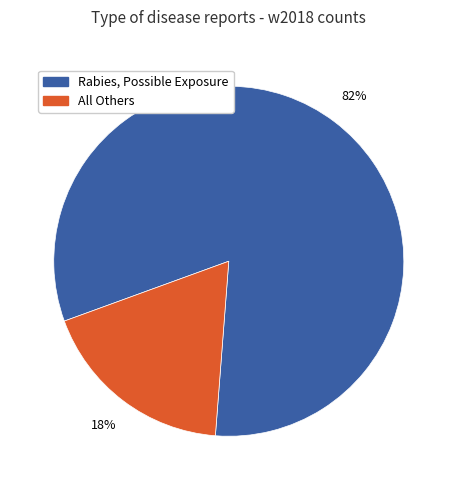

To the nearest percent, what is the average slice percentage?

50%